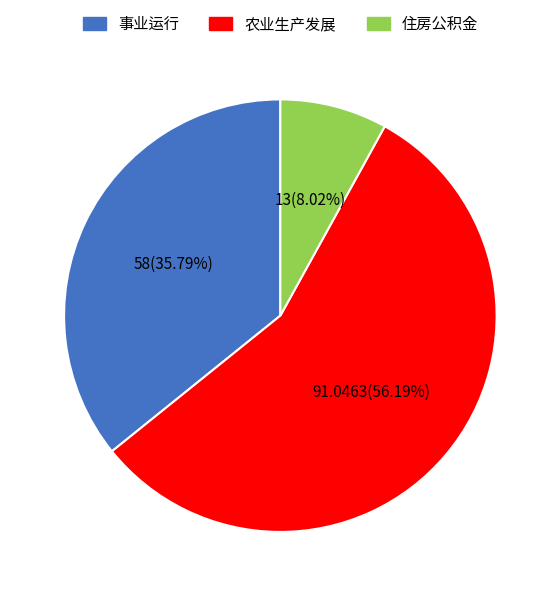

What percentage do 住房公积金 and 农业生产发展 together represent?

64.2%